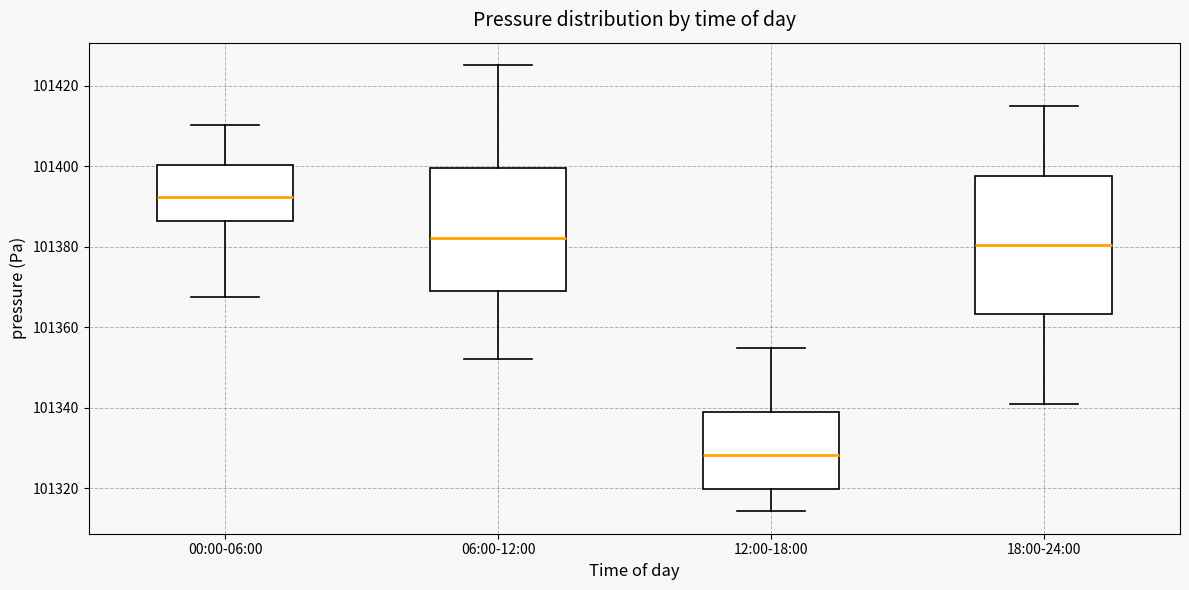

Reading left to right, transcribe this box plot: for each box, give where its median line is, the range the box spans, and where its two whiskers end, as read against the y-axis. The values are not printed on the chart, so give them approximately, as read against the axis.

00:00-06:00: median 101392, box 101386 to 101400, whiskers 101368 to 101410
06:00-12:00: median 101382, box 101368 to 101400, whiskers 101352 to 101426
12:00-18:00: median 101328, box 101320 to 101338, whiskers 101314 to 101354
18:00-24:00: median 101380, box 101364 to 101398, whiskers 101340 to 101414